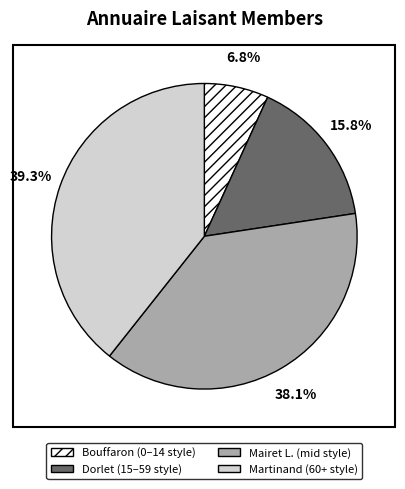

How many slices are in this pie chart?

4